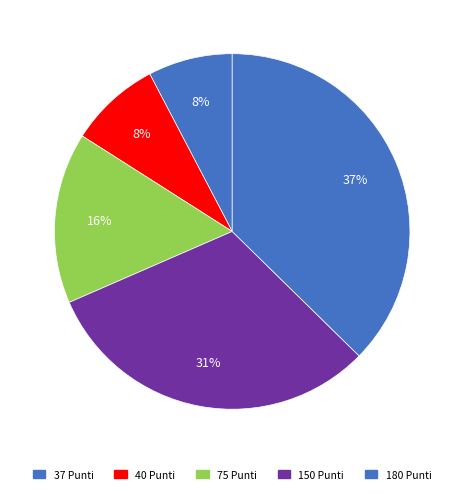

How much of the chart is everything except 150 Punti?

68.9%